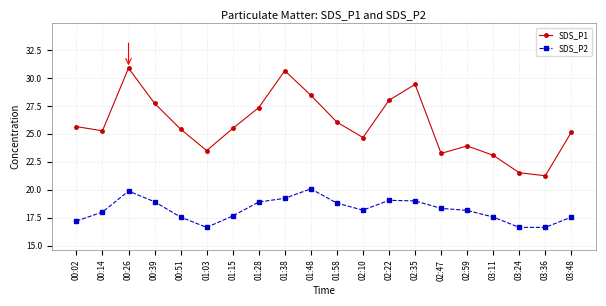

What is the sum of all SDS_P1 values?

516.7